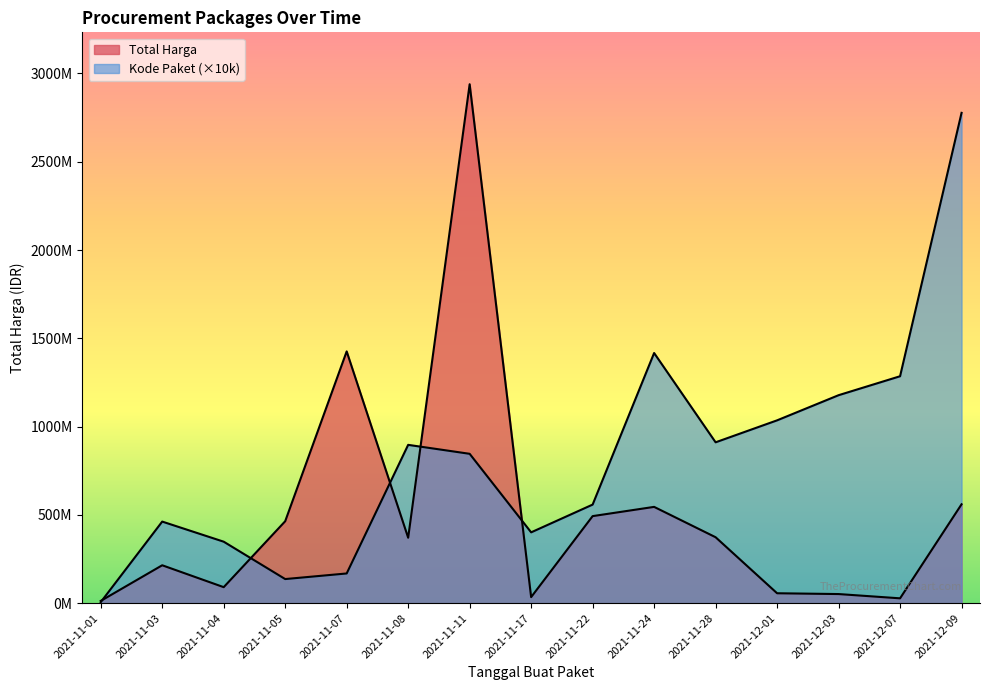

Reading left to right, extract all data points from this chart.

Total Harga: 12787500	214661270	90672075	464002100	1425867900	370566800	2938963240	34292000	493000000	545334200	373404000	56152800	51601000	27412000	559971000
Kode Paket: 5700000	462070000	348190000	136520000	168230000	896600000	845870000	401120000	558260000	1416730000	911010000	1035410000	1177830000	1285160000	2776930000